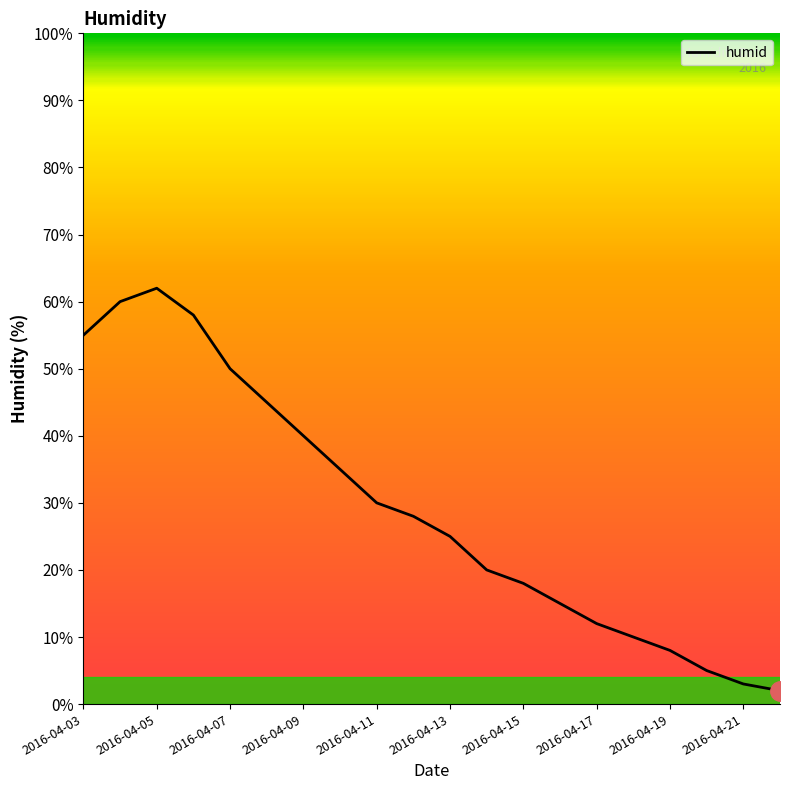

Does the chart have visible grid lines?

No